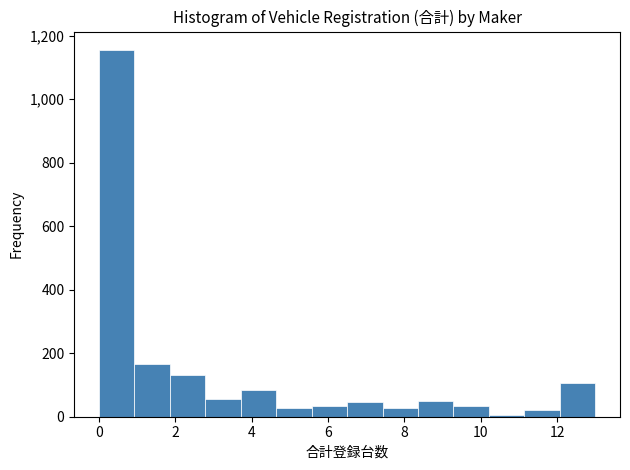

Which range on the x-axis has the tallest bar?

0.0 to 1.0